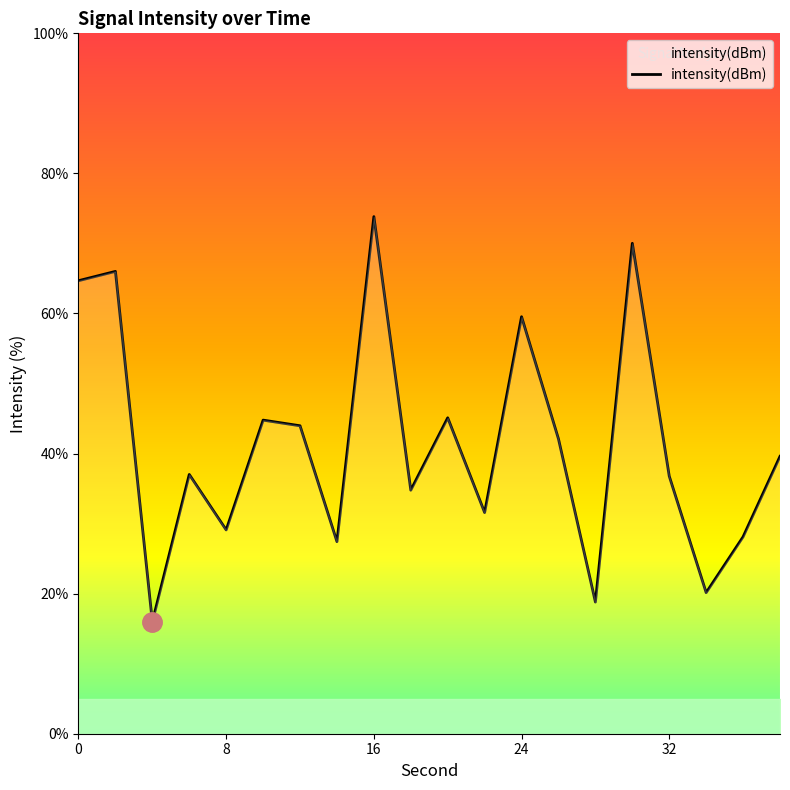

What is the smallest value displayed?

16.0